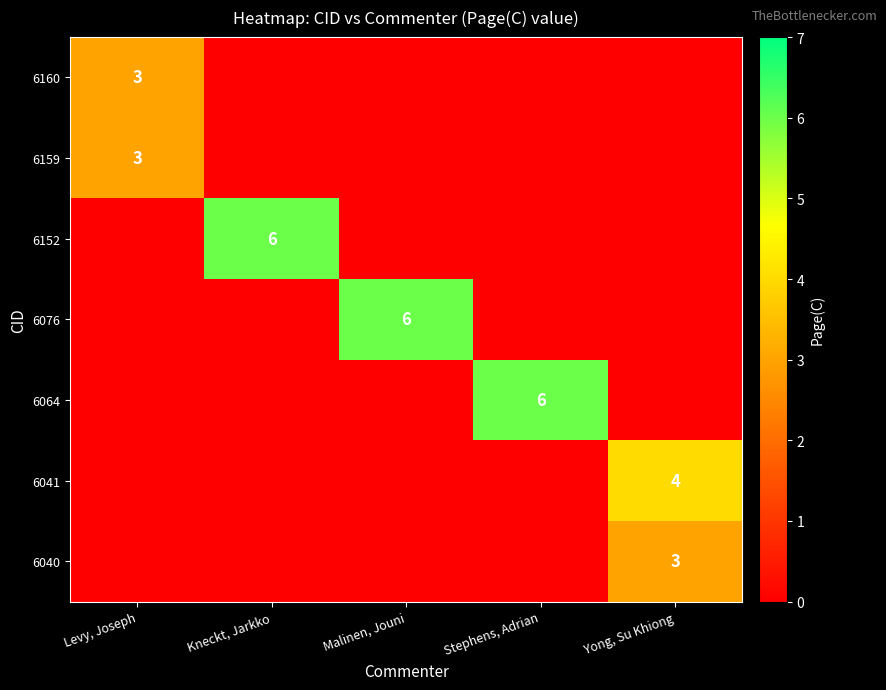

How many series are shown in this chart?

7